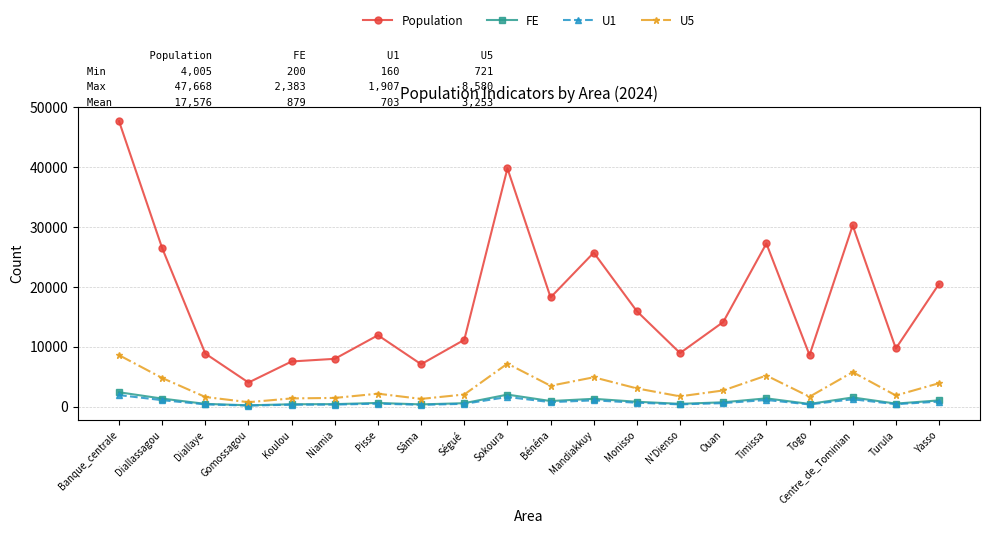

What is the value of the U5 point at the 11th from the left?

3464